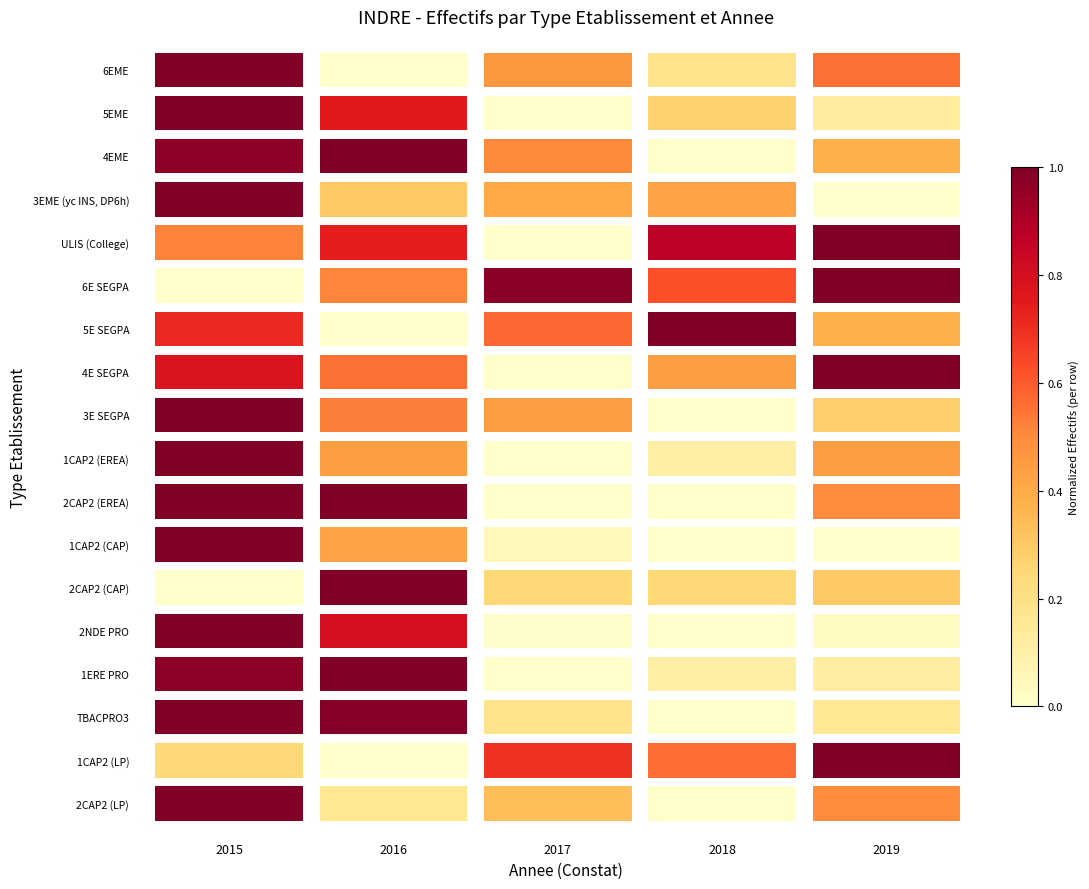

Is the value of 5E SEGPA at 2015 greater than the value of 5EME at 2016?

No